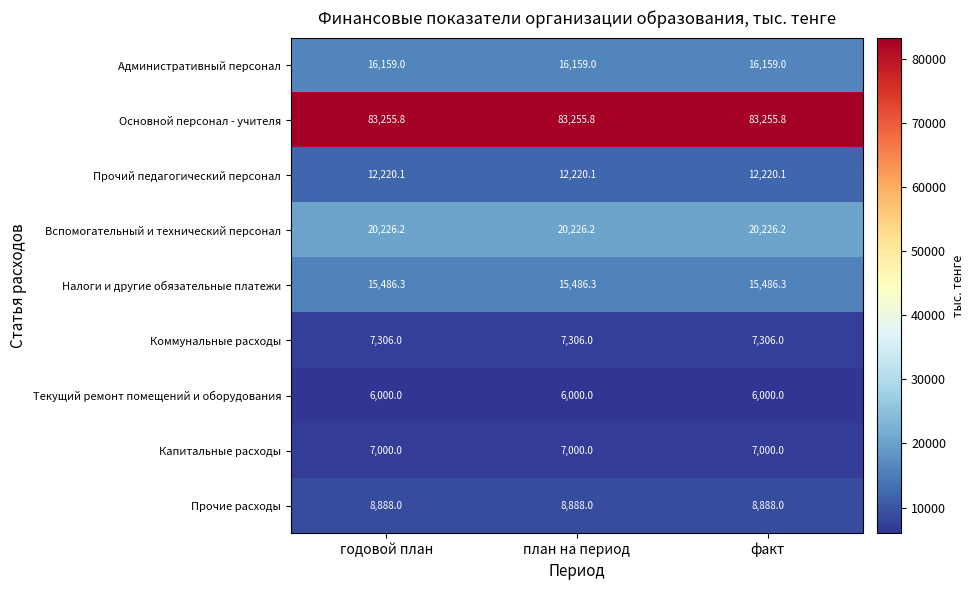

Which series has the largest total across all categories?

Основной персонал - учителя